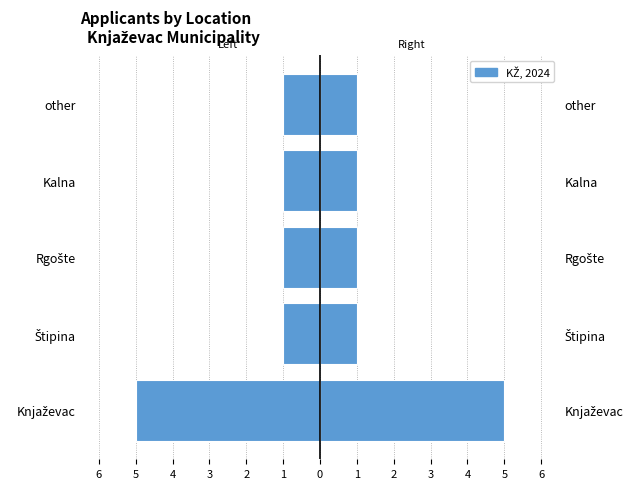

Is it true that Left count equals -1 at other?

True